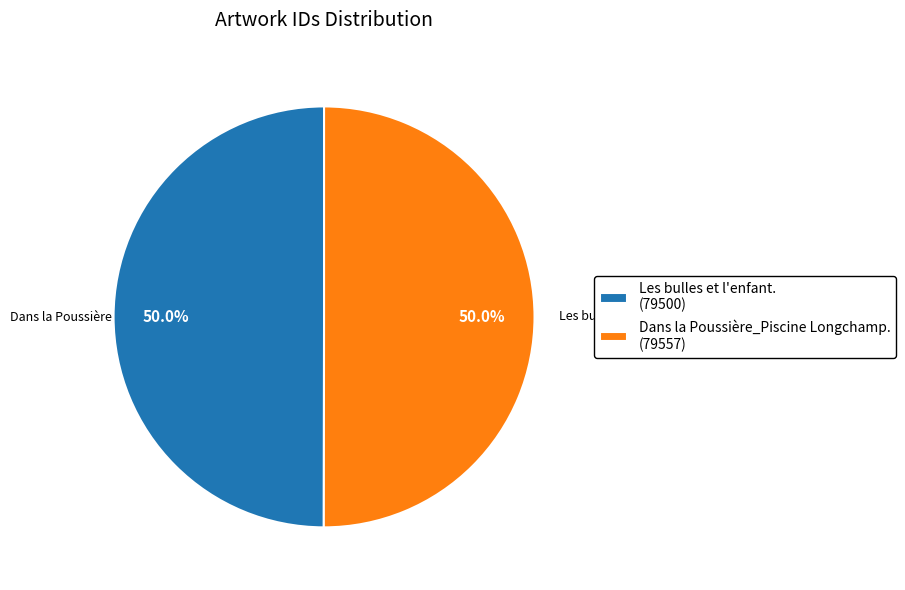

The Dans la Poussière_Piscine Longchamp. slice represents 50% of the pie. True or false?

True